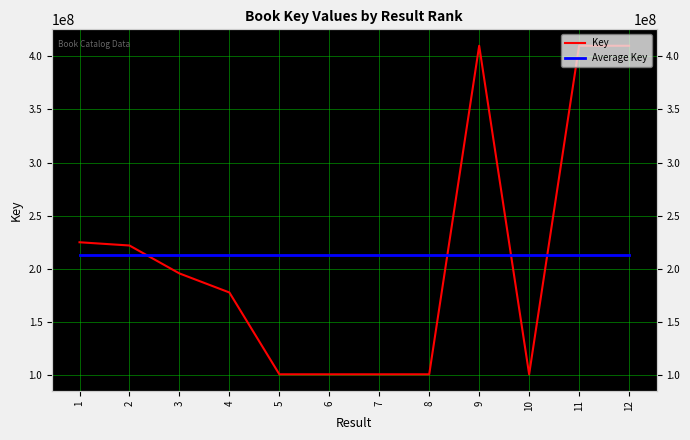

List the labels in order of value, largest first.

9, 11, 12, 1, 2, 3, 4, 8, 5, 10, 7, 6